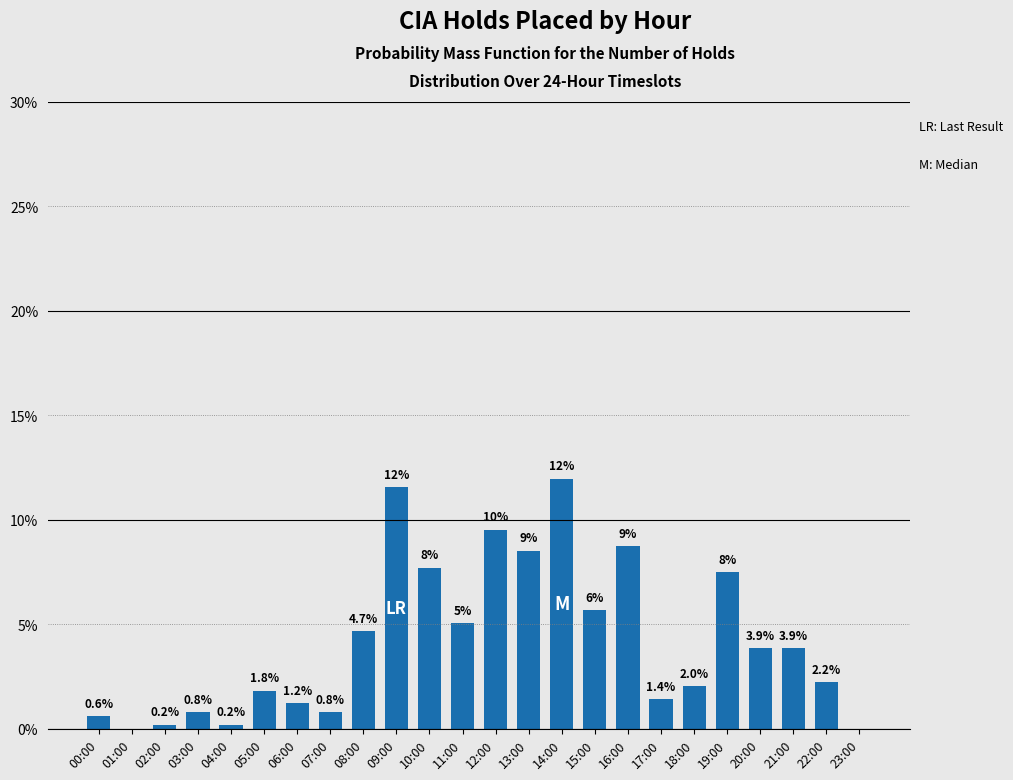

Which category has the highest value across all series?

14:00